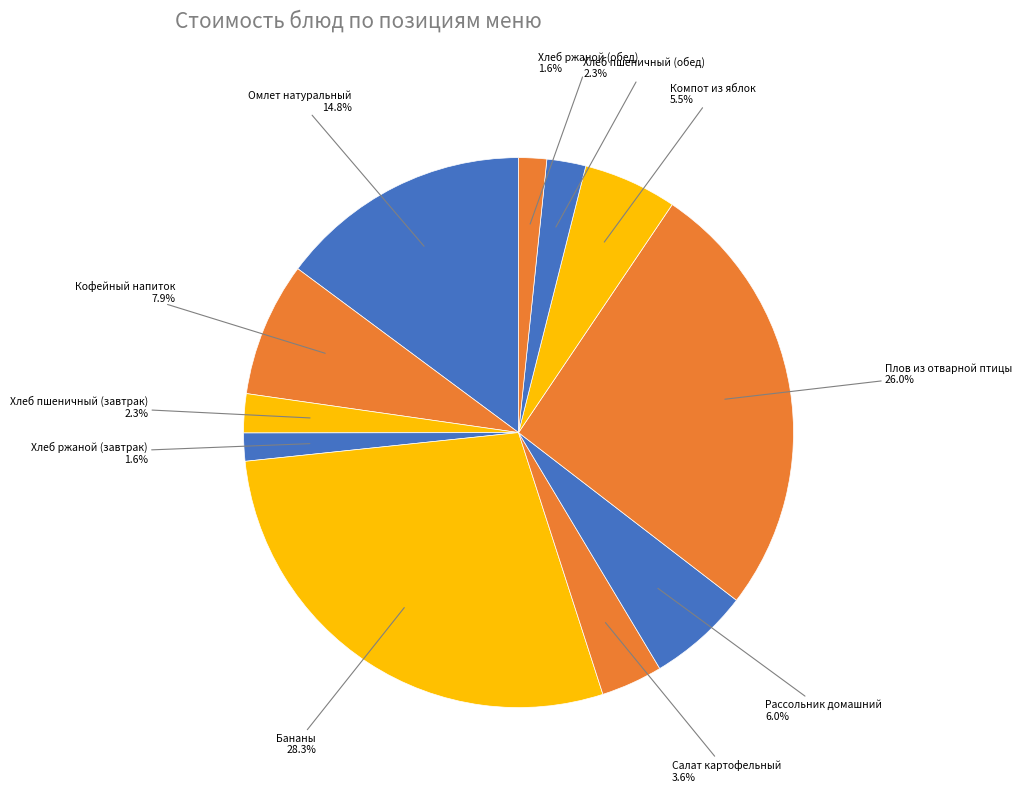

Which slice is the largest?

Бананы